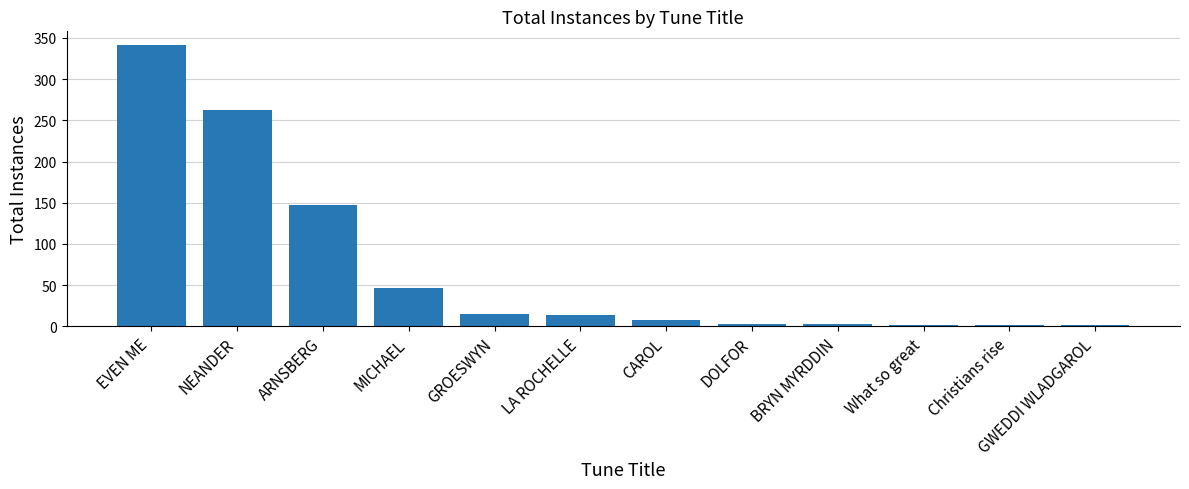

True or false: the data shows 579 at EVEN ME.

False